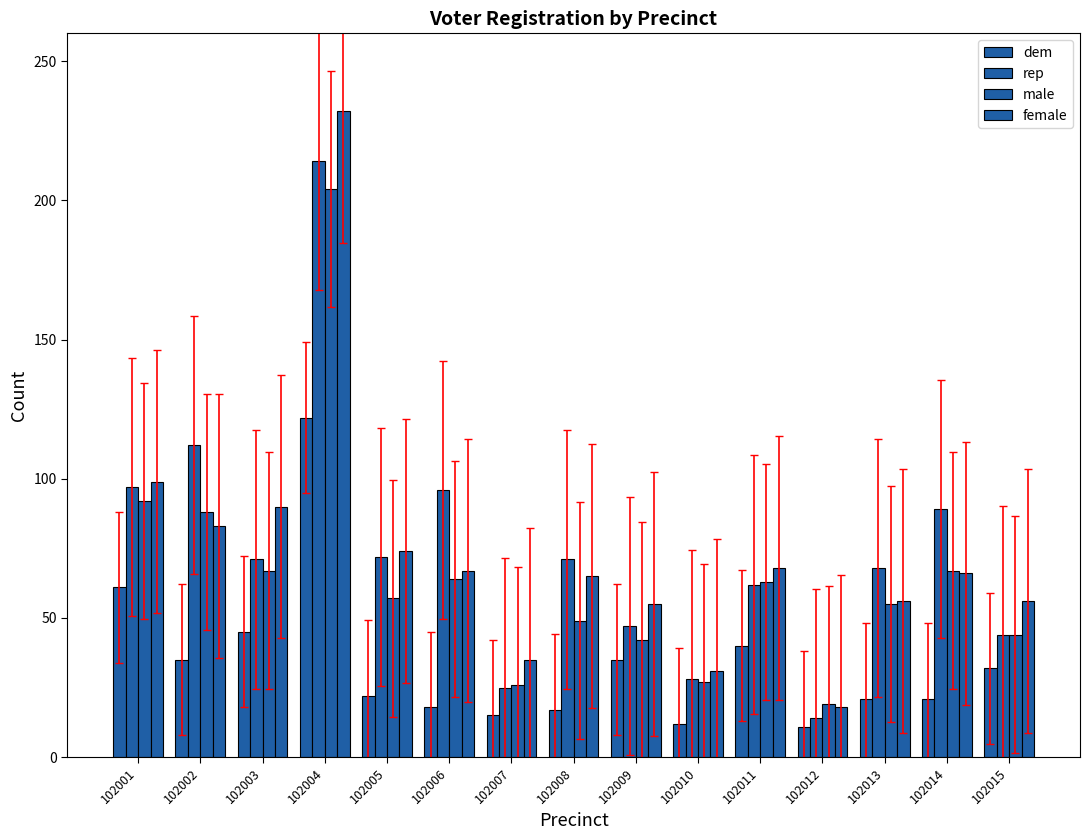

How many series are shown in this chart?

4